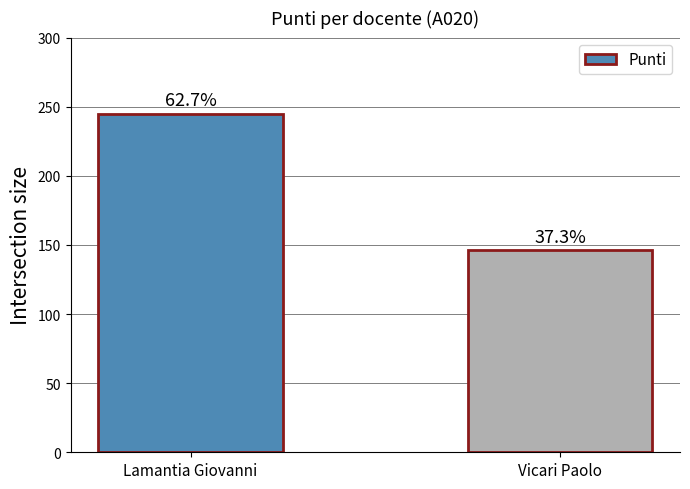

What is the minimum value shown in the chart?

146